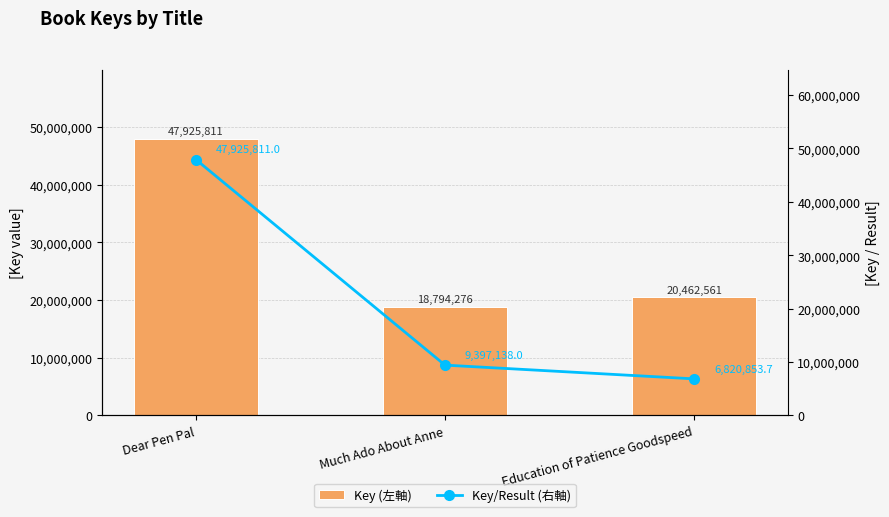

List the labels in order of Key (左軸) value, largest first.

Dear Pen Pal, Education of Patience Goodspeed, Much Ado About Anne